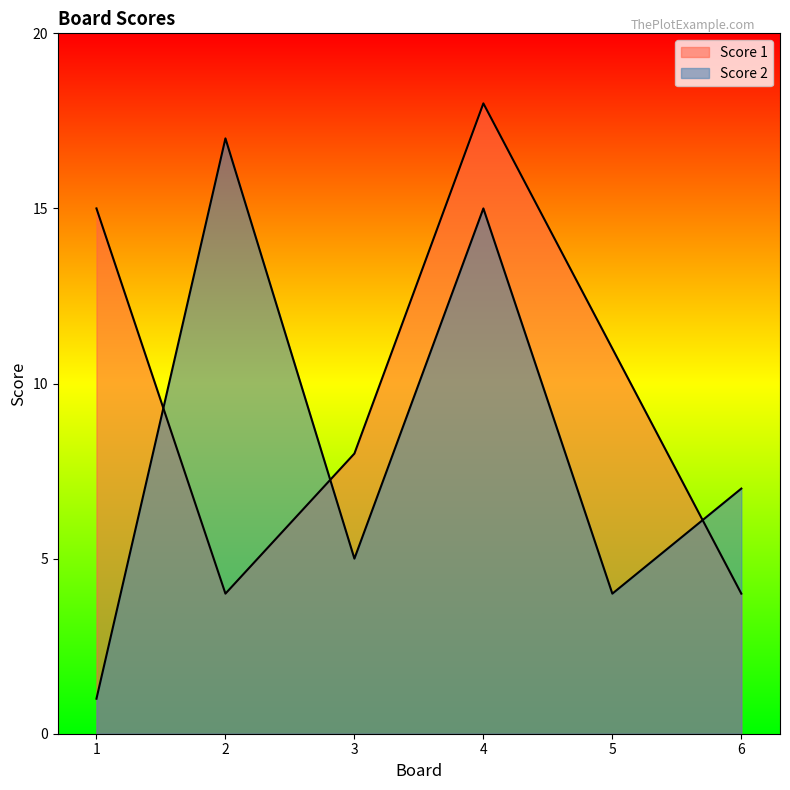

At how many categories does at least one series exceed 8?

4